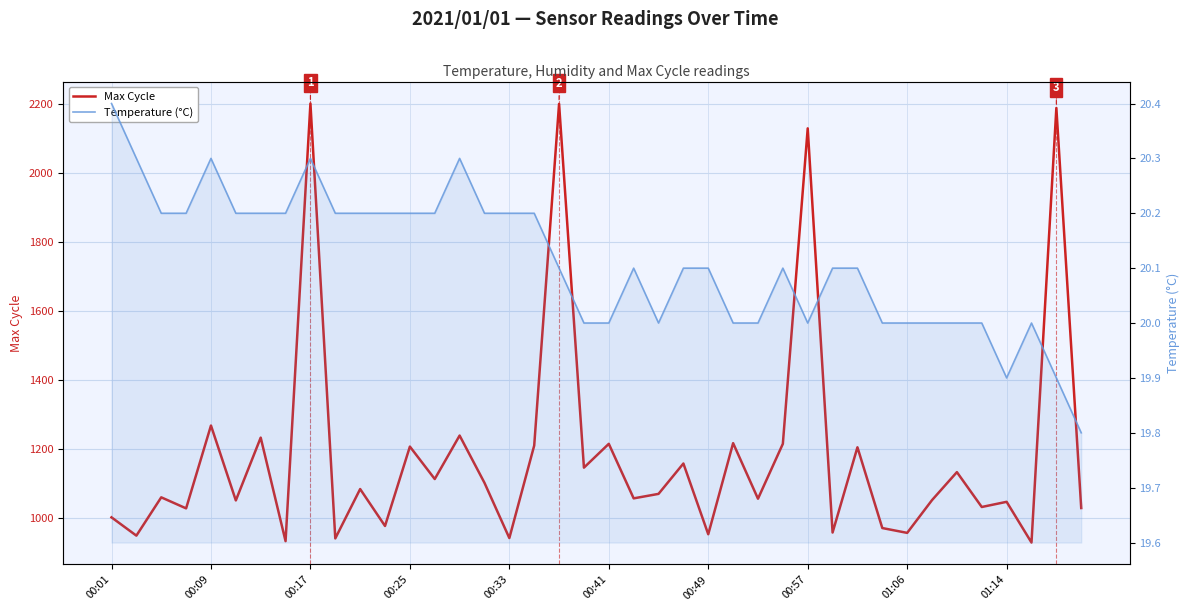

Count the number of data series in this chart.

2